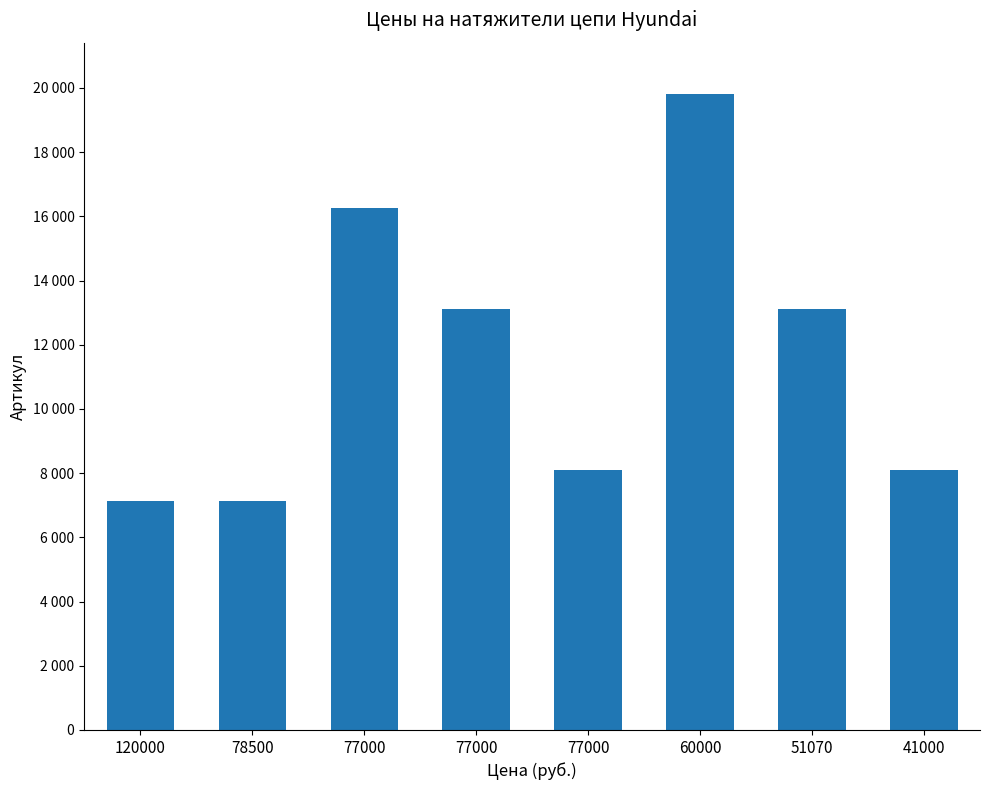

Where does the data first go above 13106?

77000